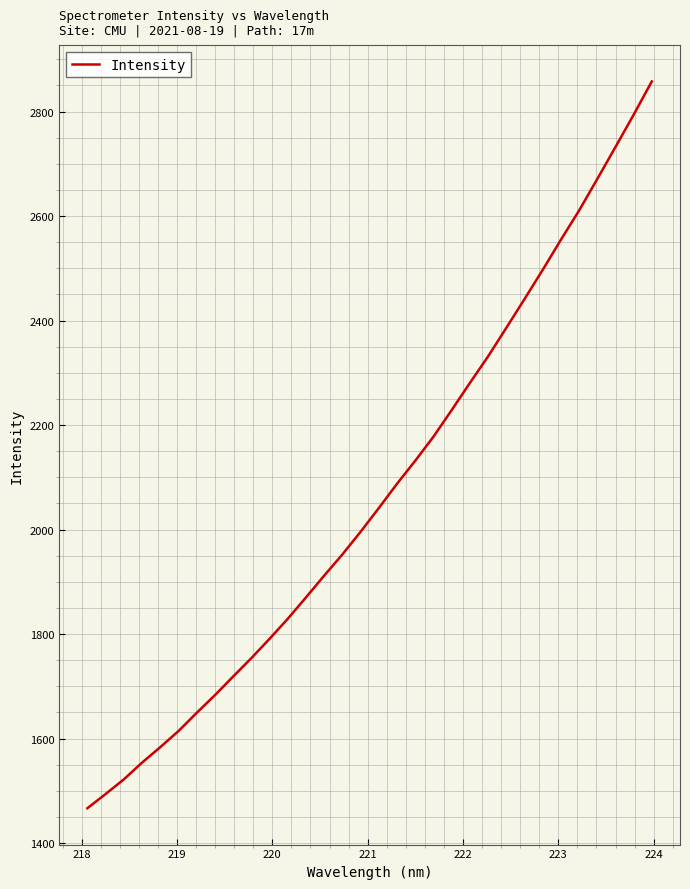

What is the minimum value shown in the chart?

1466.7